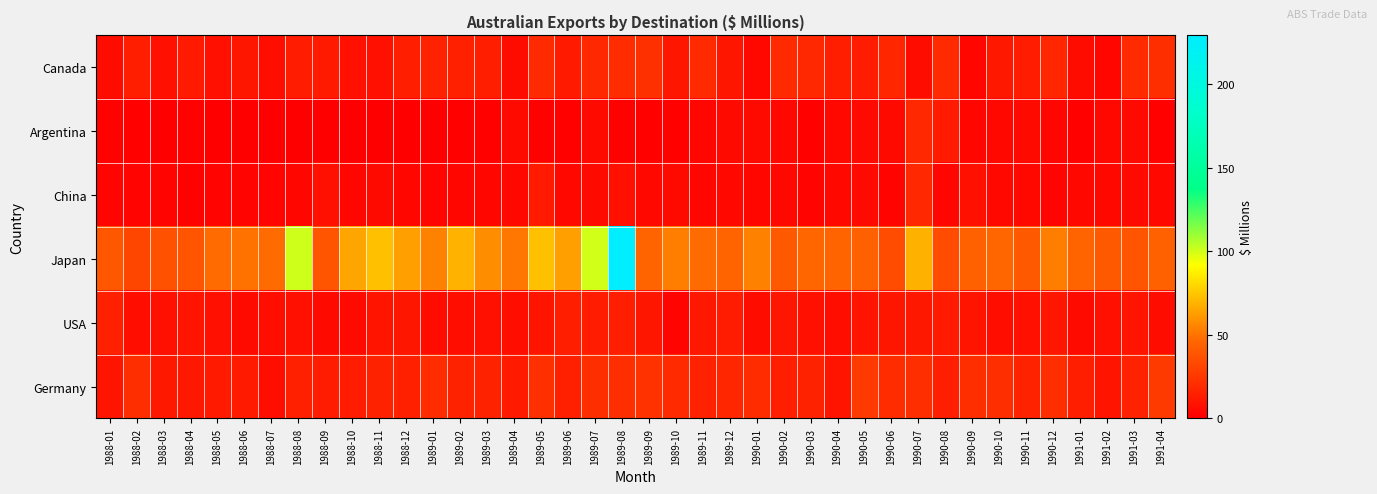

Rank the series at 1989-07 from highest to lowest value.

Japan, Germany, Canada, USA, Argentina, China